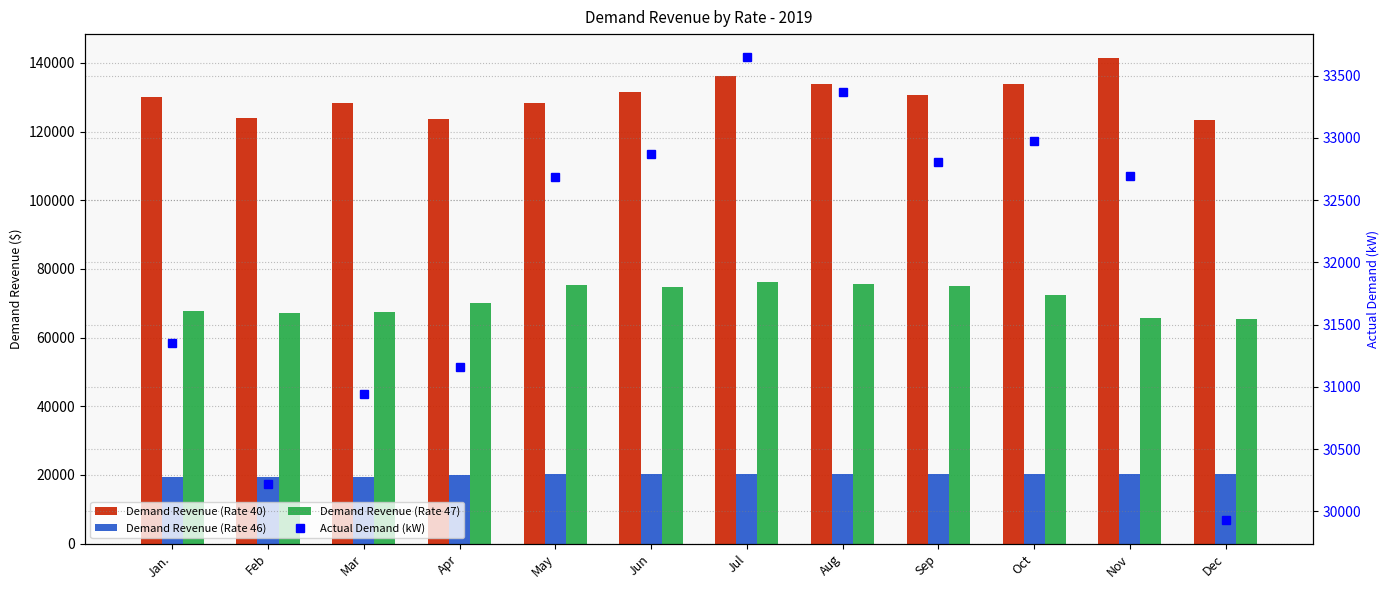

What is the difference between the Demand Revenue (Rate 40) values at Apr and Mar?

4618.6